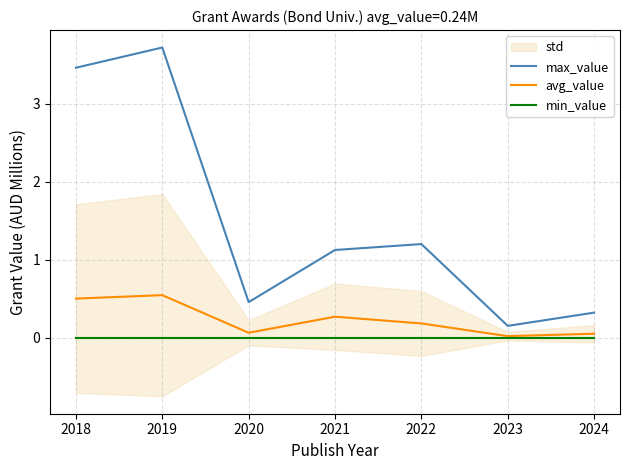

True or false: max_value and min_value cross at least once.

False